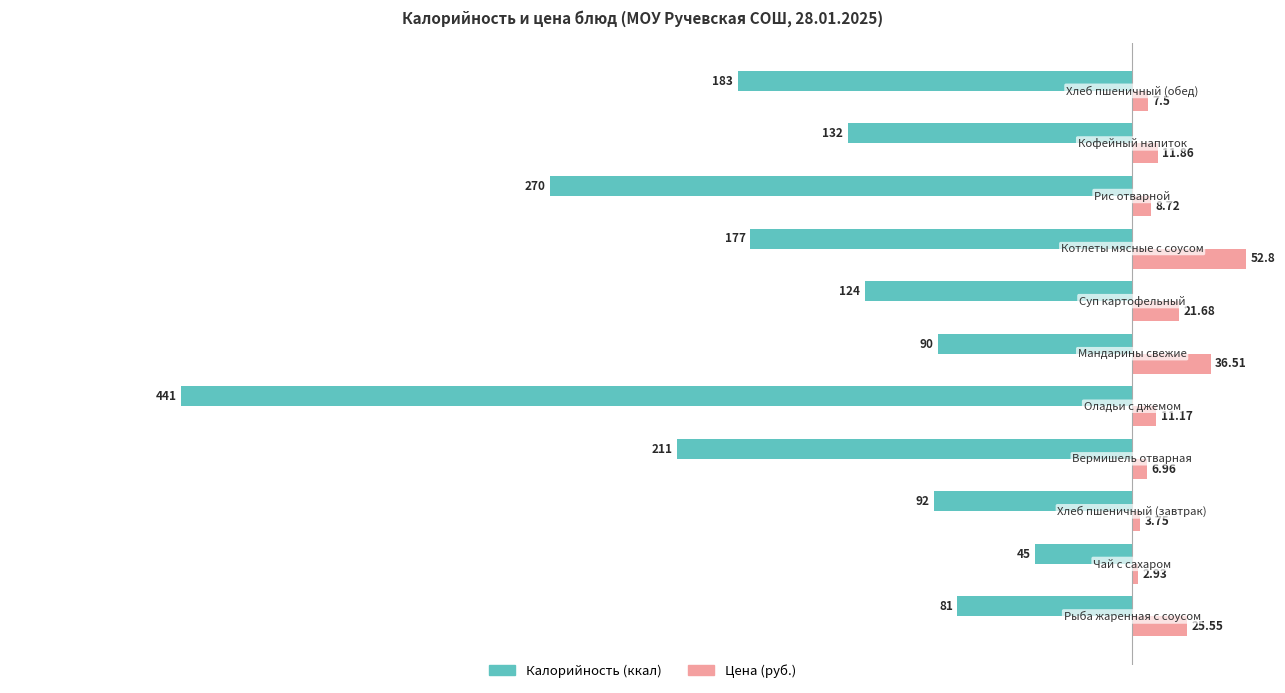

What are all the series names shown in the legend?

Калорийность (ккал), Цена (руб.)